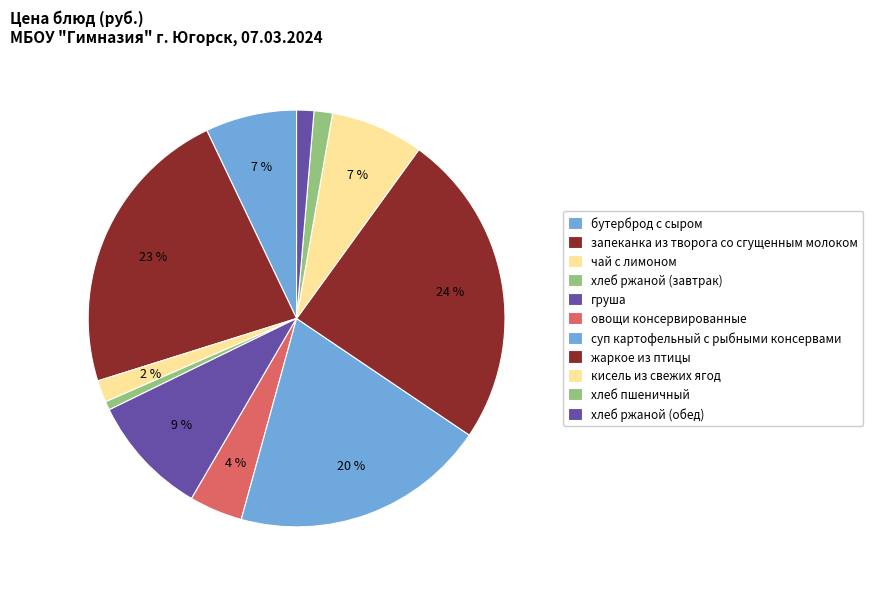

To the nearest percent, what portion does суп картофельный с рыбными консервами represent?

20%